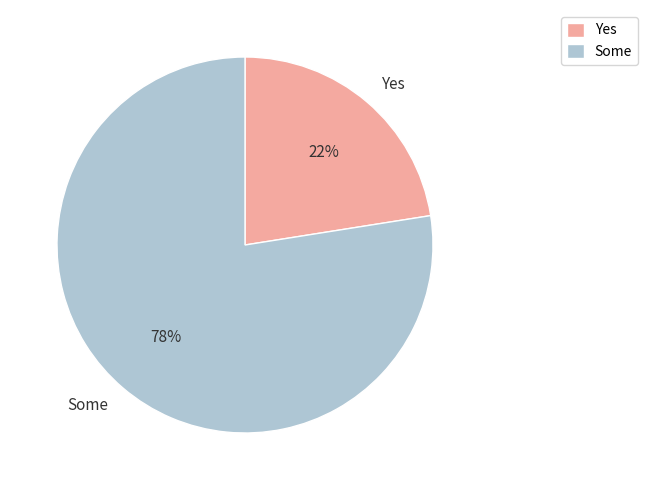

Is it true that Some is 78% of the pie?

True